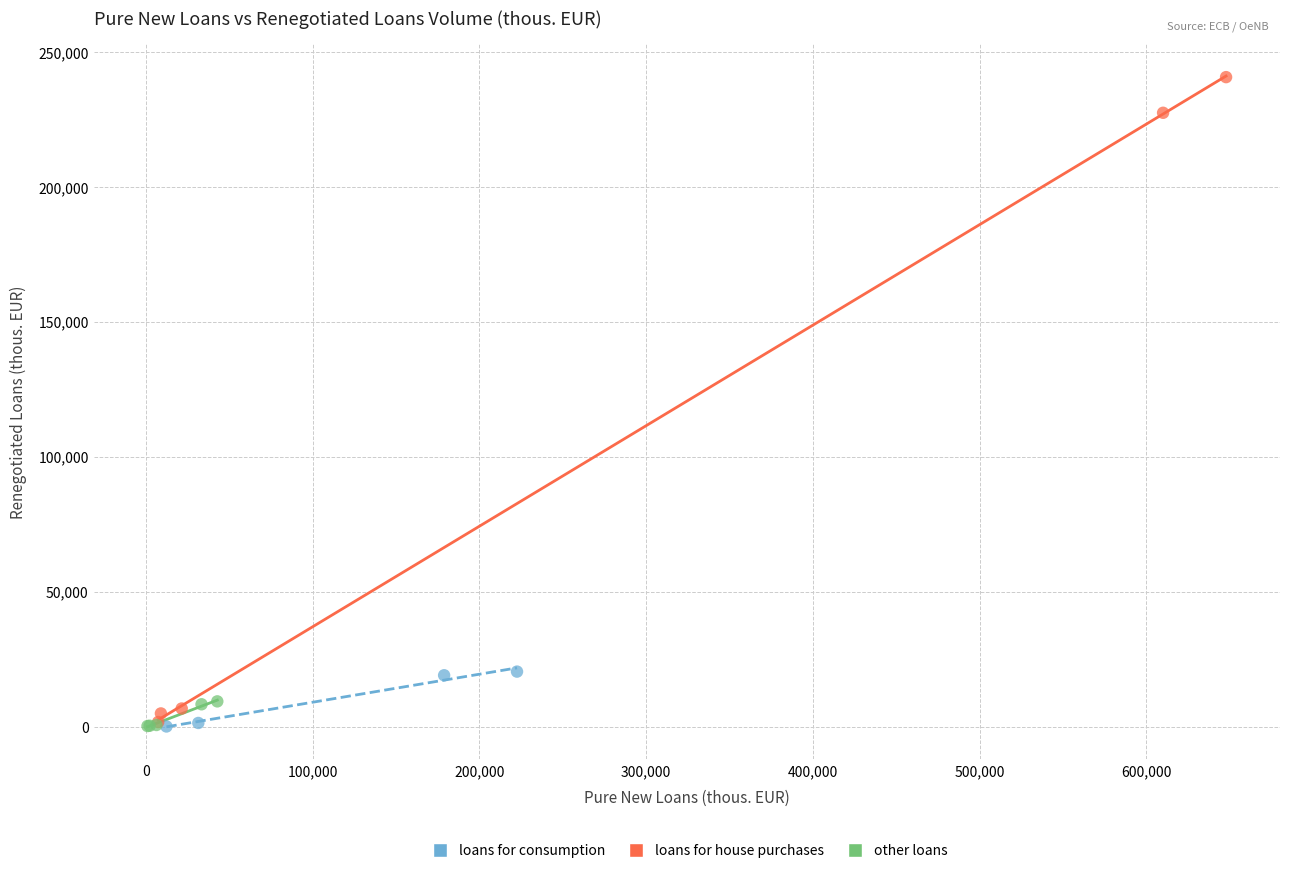

Which series has the widest spread of Y values?

loans for house purchases